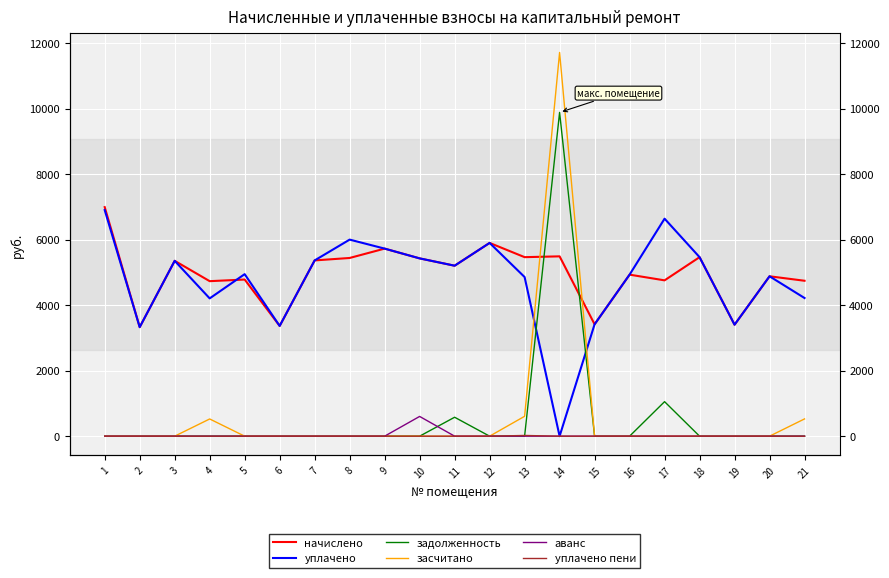

Rank the series at 1 from highest to lowest value.

начислено, уплачено, задолженность, засчитано, аванс, уплачено пени